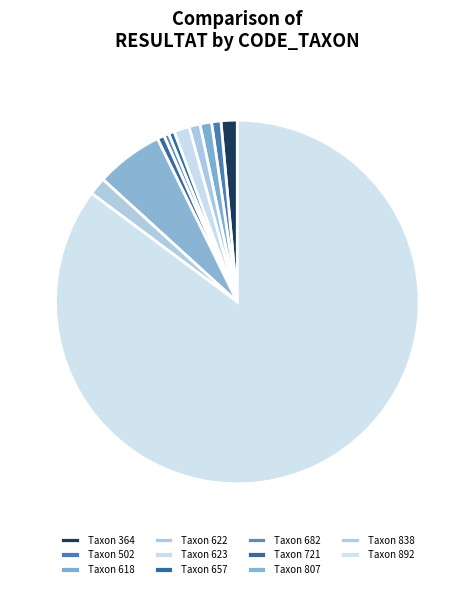

Count the number of slices in the pie.

11